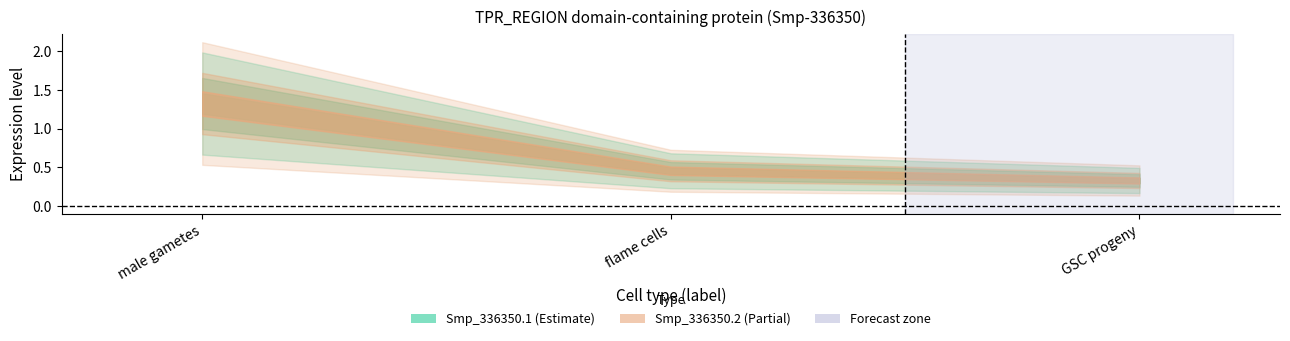

Is the value of Smp_336350.1 at male gametes greater than the value of Smp_336350.2 at male gametes?

No